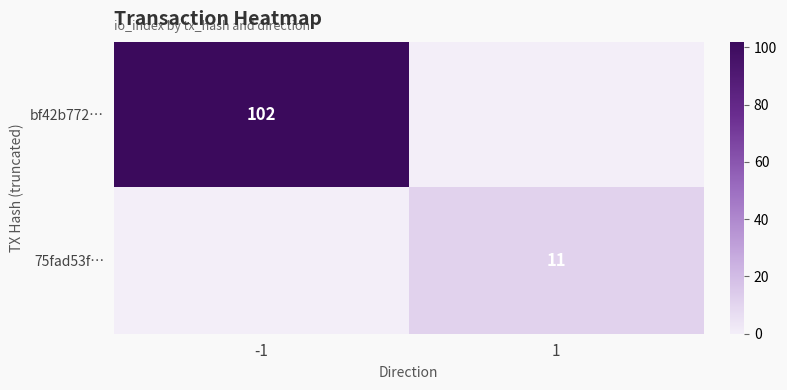

Is it true that 75fad53f… equals 19 at 1?

False